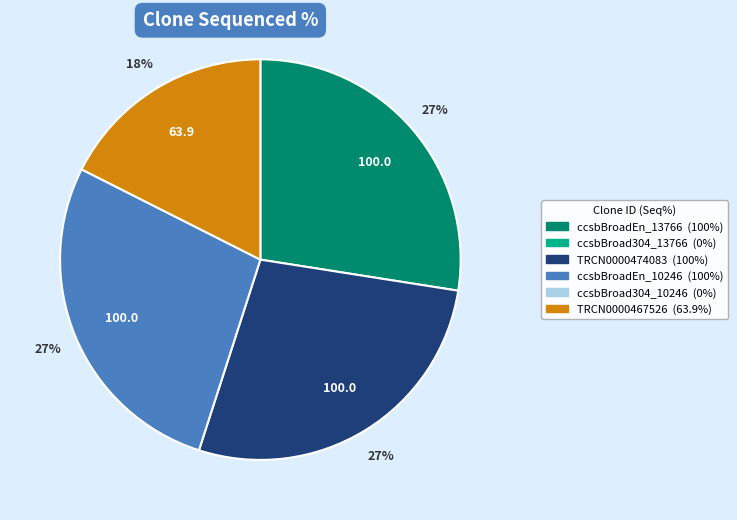

Is there any slice that represents more than half of the pie?

No